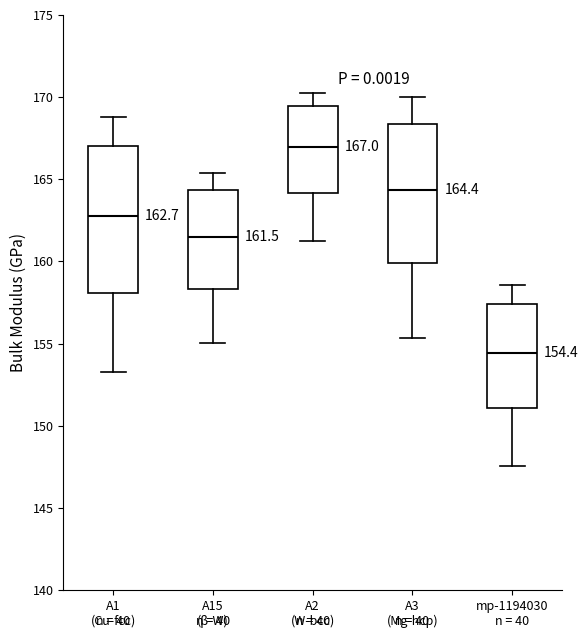

Which box has the highest median line?

A2 (W-bcc)